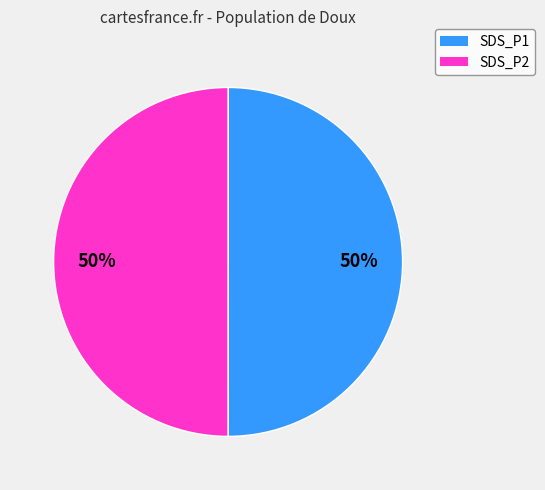

To the nearest percent, what is the average slice percentage?

50%